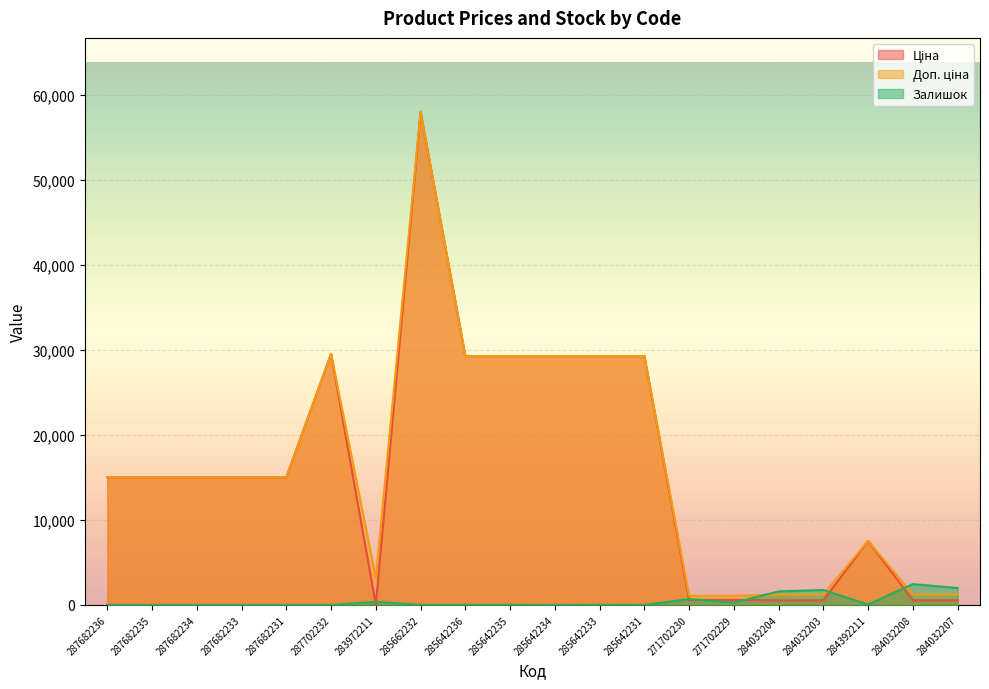

Which series has the largest total across all categories?

Доп. ціна